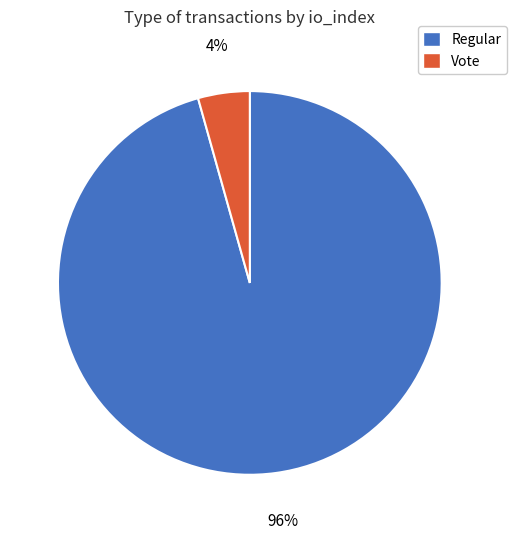

What percentage is the Regular slice, to the nearest percent?

96%